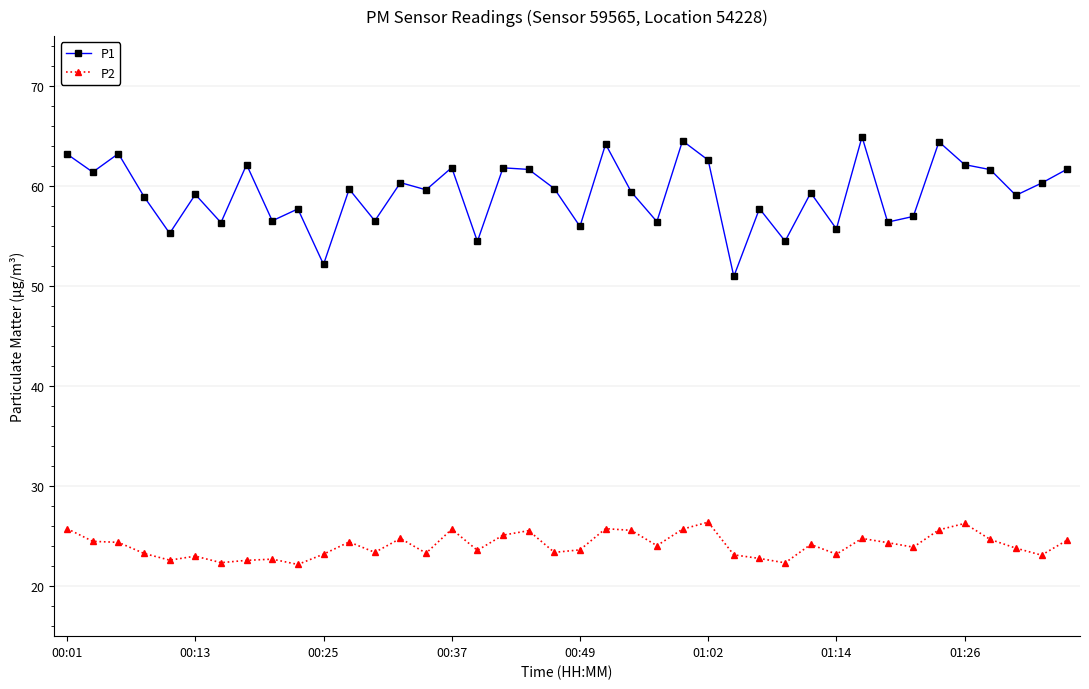

Which series has the largest total across all categories?

P1